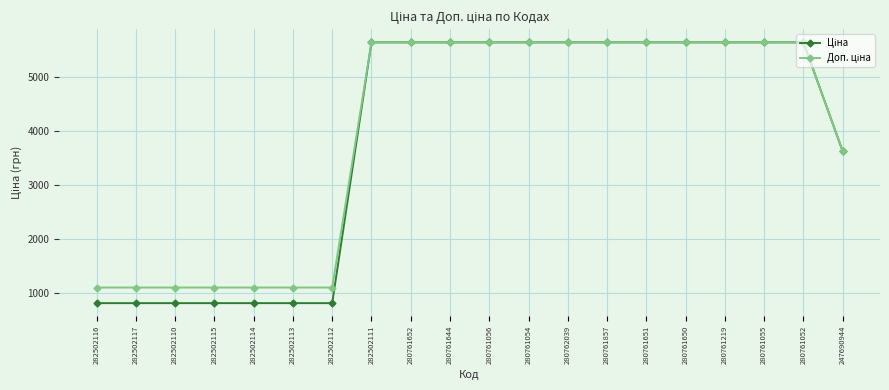

What is the difference between the highest and lowest values at 282502113?

288.7